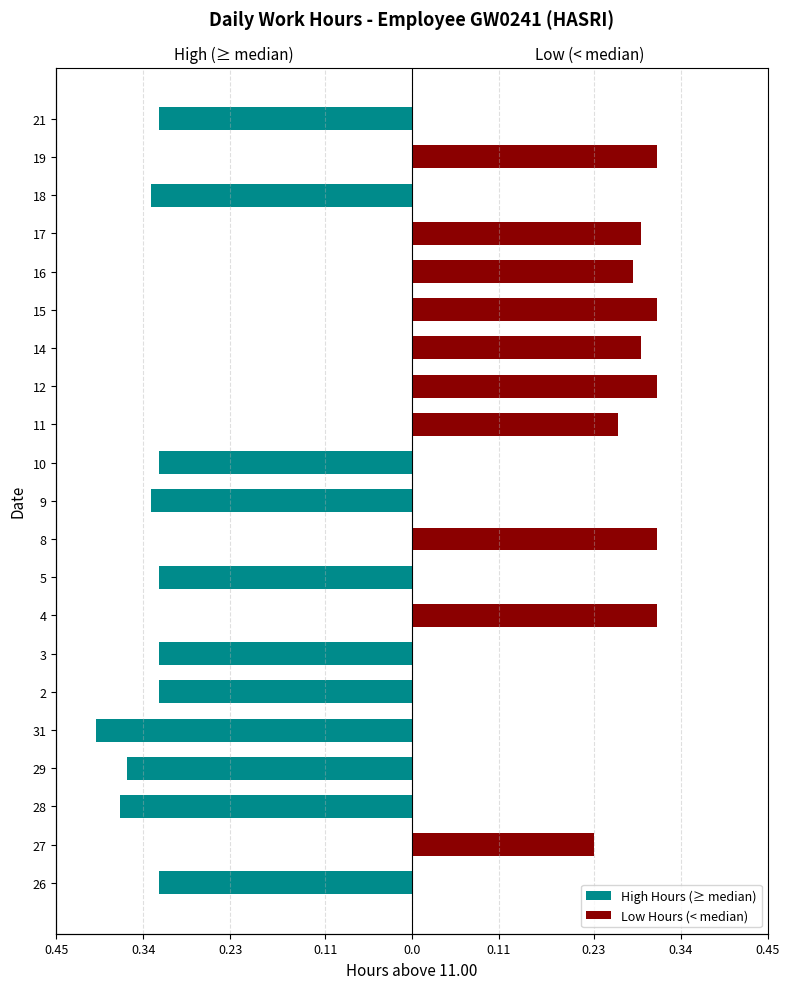

Which series has the largest range (max minus min)?

High Hours (≥ median)